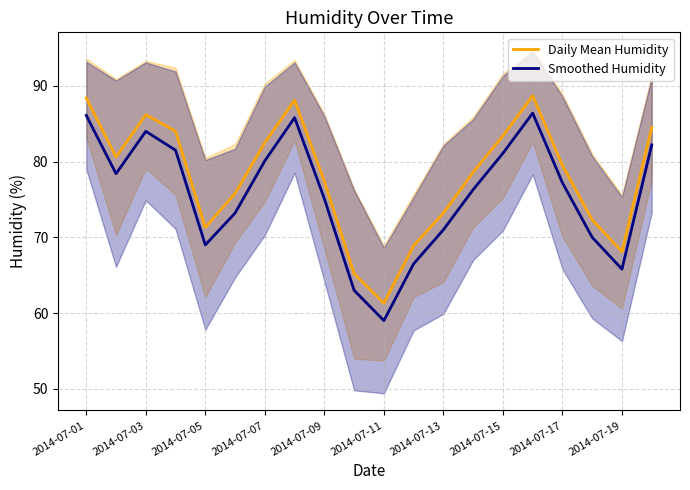

True or false: Daily Mean Humidity has a value of 24.9 at 2014-07-01.

False